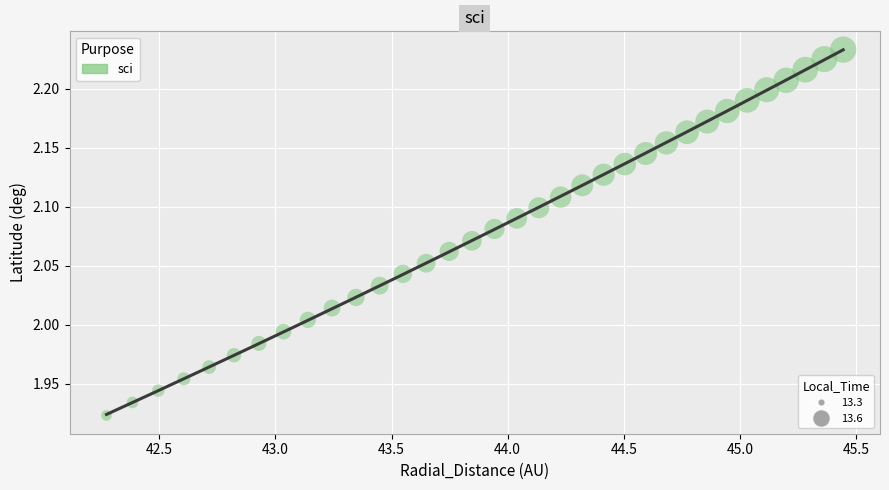

What is the range of X values (max minus min)?

3.2